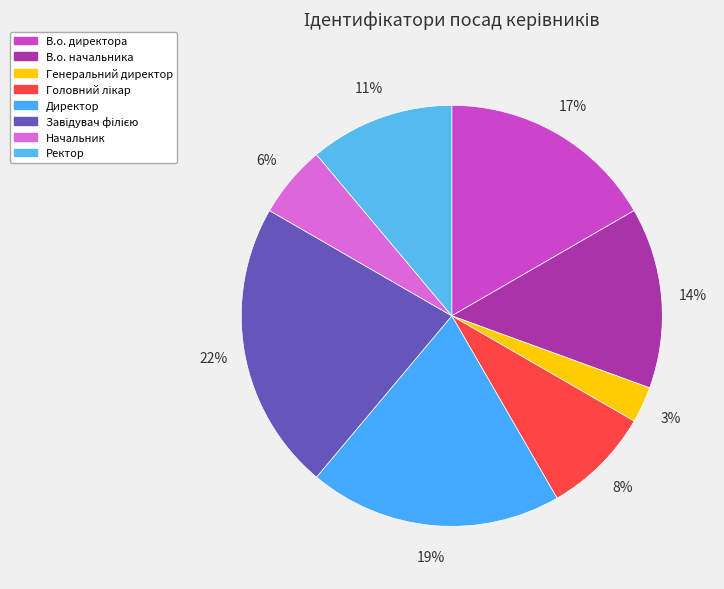

How many slices are in this pie chart?

8